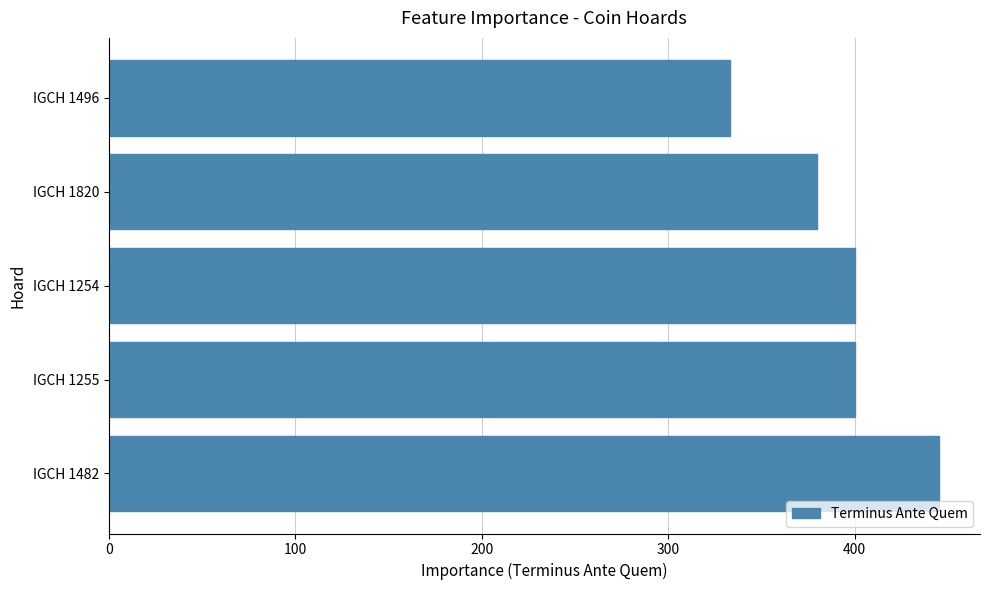

Reading top to bottom, what are all the values shown in this chart?

IGCH 1496=333	IGCH 1820=380	IGCH 1254=400	IGCH 1255=400	IGCH 1482=445